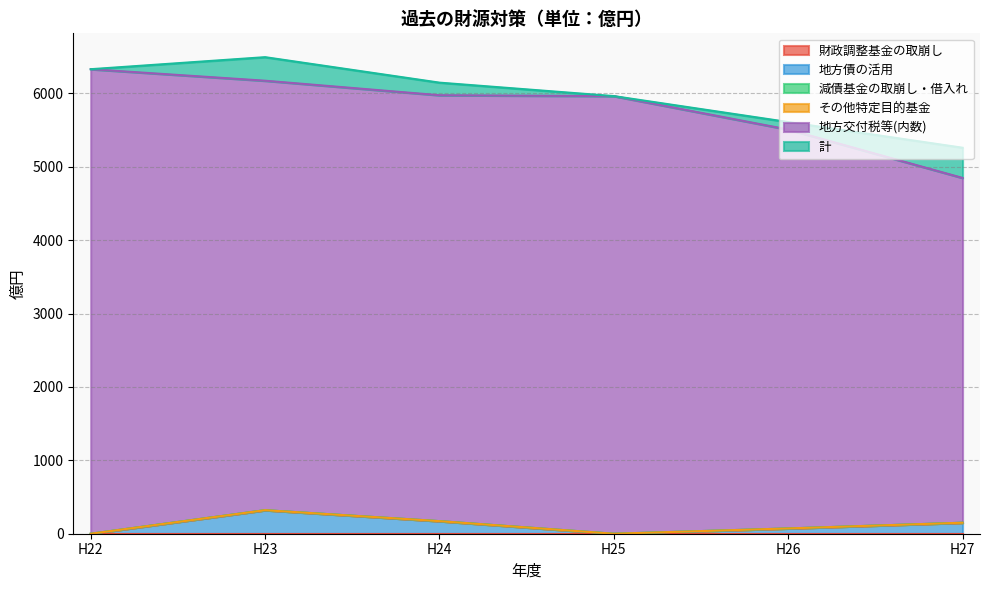

Does the chart display data point markers on the line(s)?

No